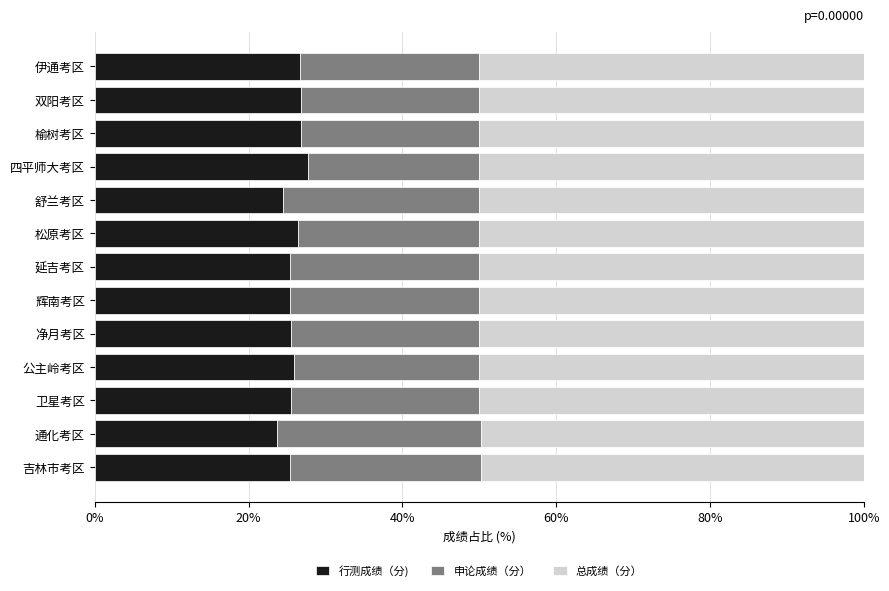

Is it true that 行测成绩（分) equals 10.0 at 延吉考区?

False